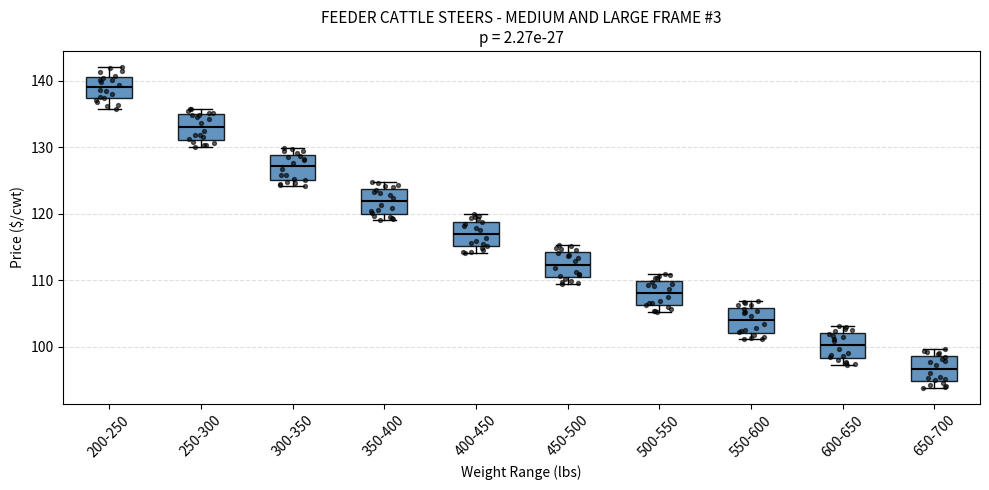

Reading left to right, transcribe this box plot: for each box, give where its median line is, the range the box spans, and where its two whiskers end, as read against the y-axis. The values are not printed on the chart, so give them approximately, as read against the axis.

200-250: median 139, box 137 to 141, whiskers 136 to 142
250-300: median 133, box 131 to 135, whiskers 130 to 136
300-350: median 127, box 125 to 129, whiskers 124 to 130
350-400: median 122, box 120 to 124, whiskers 119 to 125
400-450: median 117, box 115 to 119, whiskers 114 to 120
450-500: median 112, box 111 to 114, whiskers 110 to 115
500-550: median 108, box 106 to 110, whiskers 105 to 111
550-600: median 104, box 102 to 106, whiskers 101 to 107
600-650: median 100, box 98 to 102, whiskers 97 to 103
650-700: median 97, box 95 to 99, whiskers 94 to 100